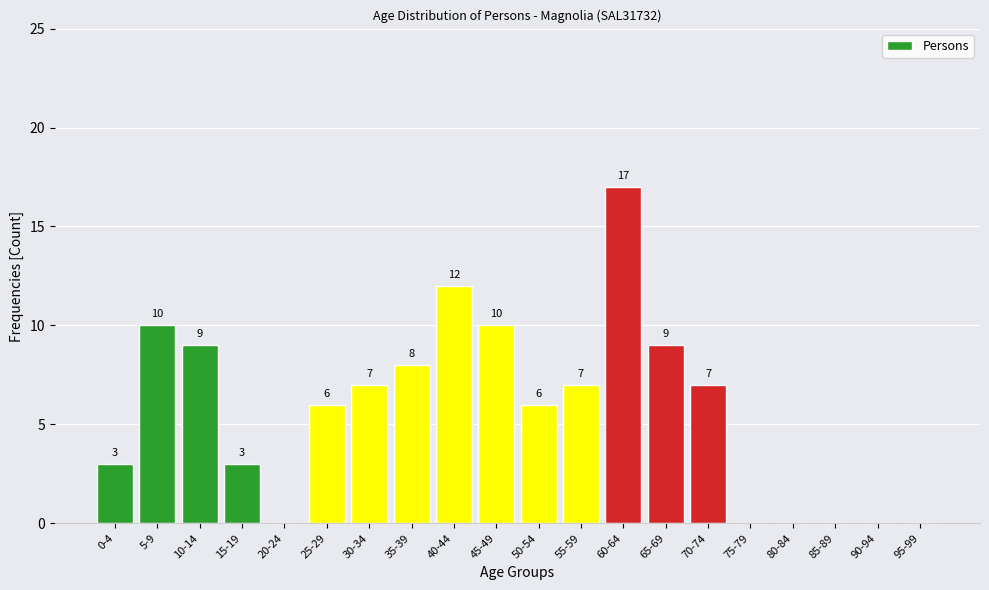

Reading left to right, transcribe all the data shown in this chart.

0-4=3	5-9=10	10-14=9	15-19=3	20-24=0	25-29=6	30-34=7	35-39=8	40-44=12	45-49=10	50-54=6	55-59=7	60-64=17	65-69=9	70-74=7	75-79=0	80-84=0	85-89=0	90-94=0	95-99=0